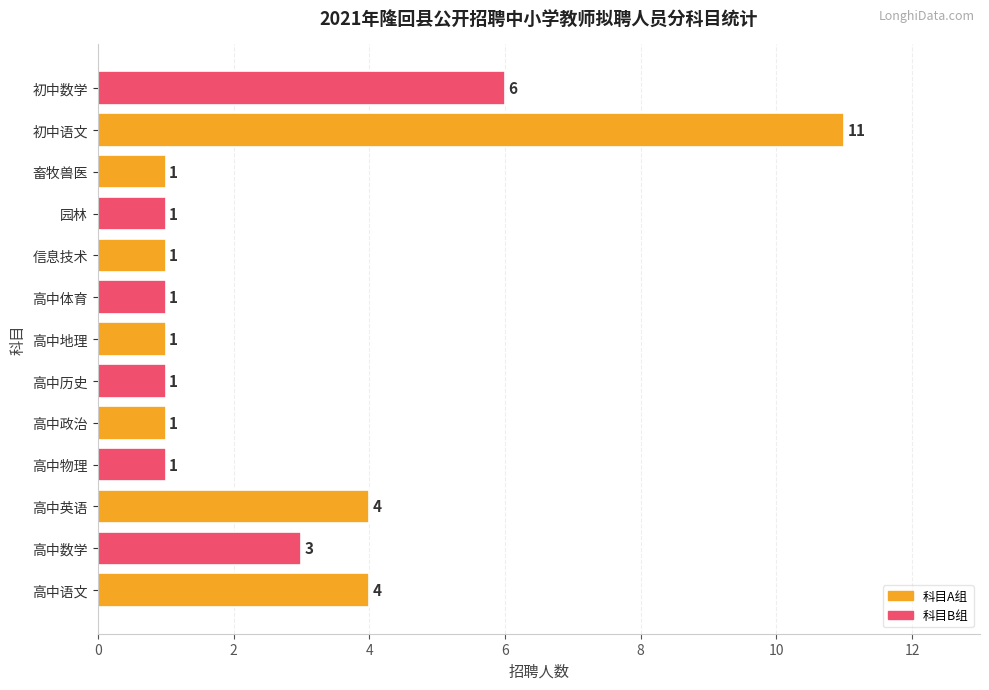

Where is the data nearest to the value 6?

初中数学